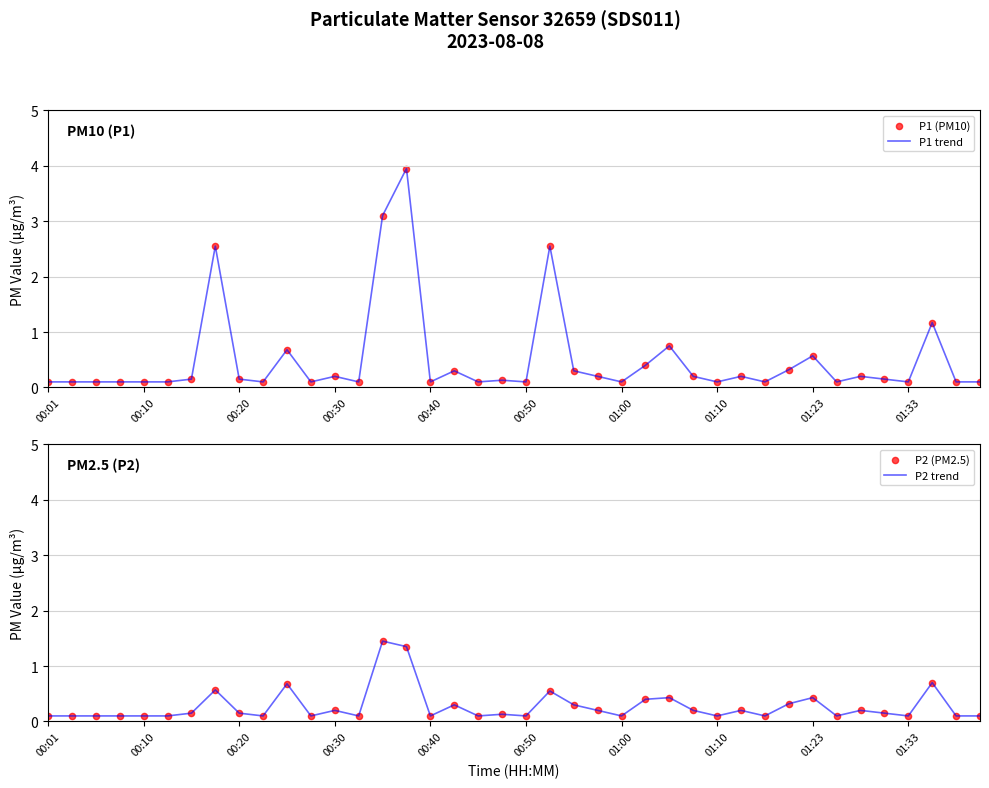

At how many categories does at least one series exceed 1?

5